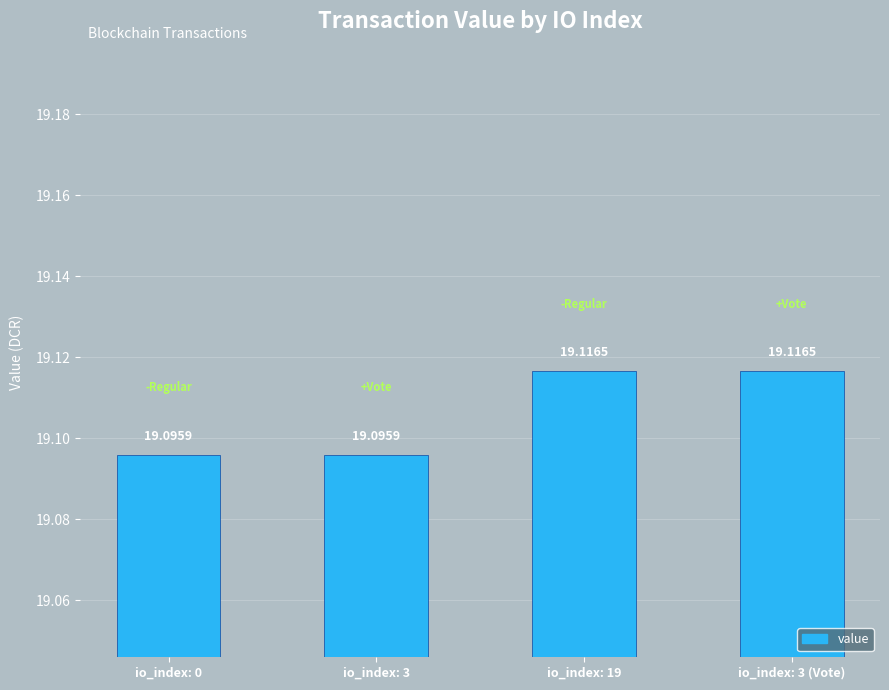

What is the sum of the values at io_index: 19 and io_index: 3?

38.2